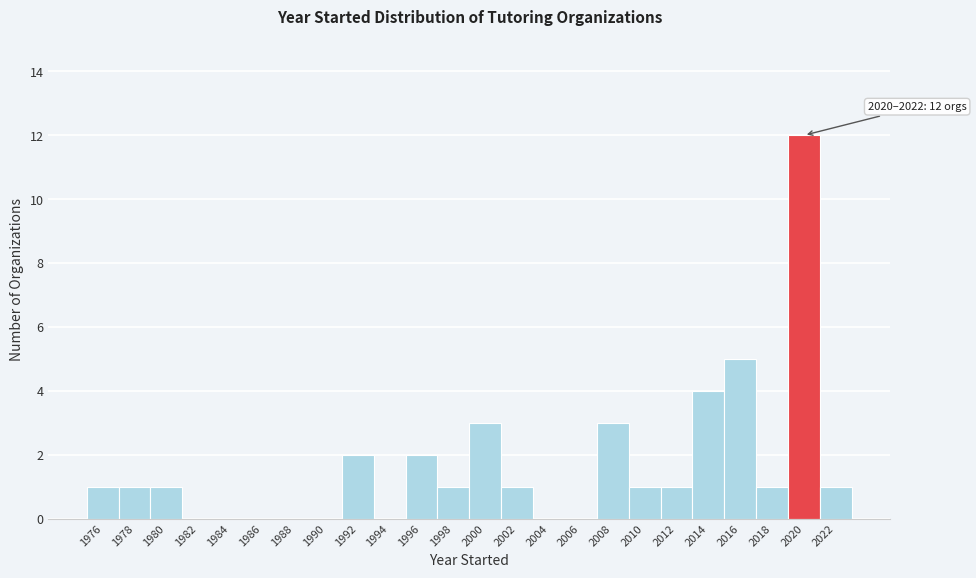

Reading right to left, extract all data points from this chart.

2022=1	2020=12	2018=1	2016=5	2014=4	2012=1	2010=1	2008=3	2006=0	2004=0	2002=1	2000=3	1998=1	1996=2	1994=0	1992=2	1990=0	1988=0	1986=0	1984=0	1982=0	1980=1	1978=1	1976=1